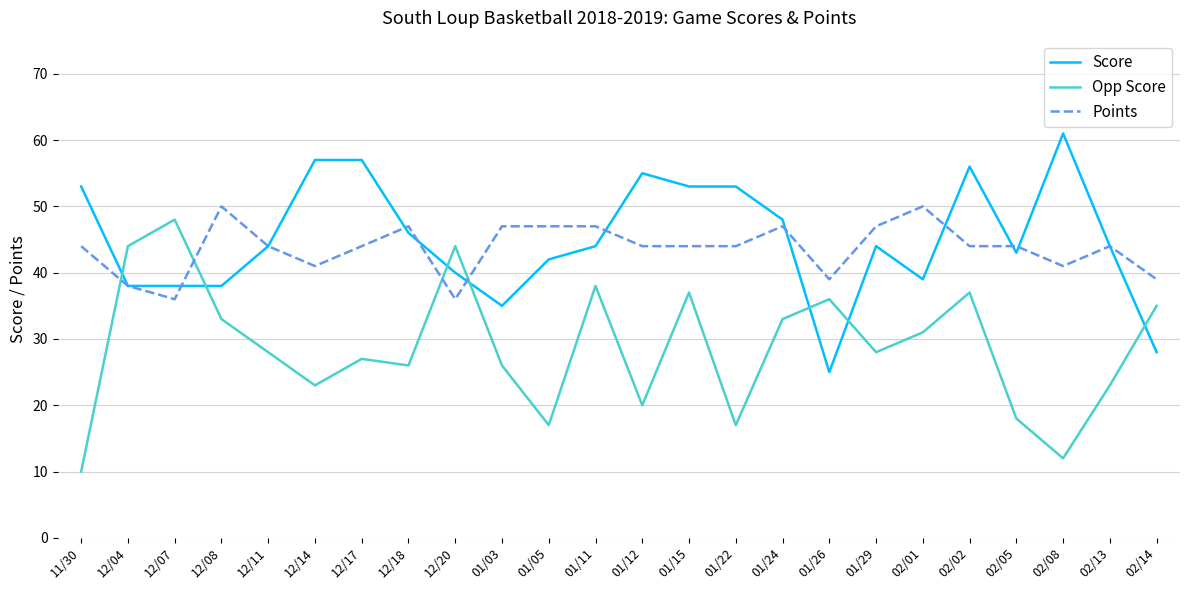

List the series in order of their peak value, highest first.

Score, Points, Opp Score